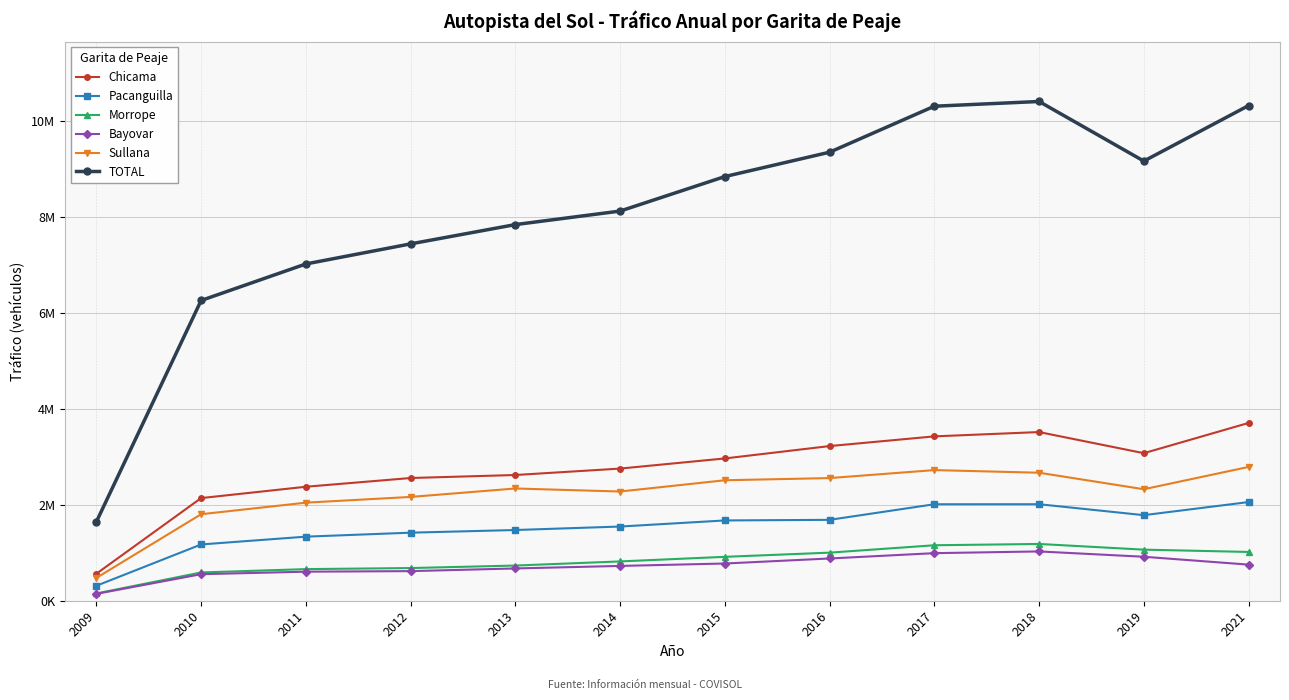

Reading left to right, what are all the values shown in this chart?

Chicama: 562620	2138374	2374466	2556372	2619086	2753000	2964126	3221860	3423876	3513828	3073561	3703711
Pacanguilla: 311566	1172338	1334758	1417716	1473116	1545466	1672472	1685066	2009943	2010360	1782443	2055465
Morrope: 151486	589016	658466	680798	732820	818750	914544	1001706	1155638	1182640	1064128	1016337
Bayovar: 143244	552874	605062	616798	672542	725056	775314	880046	990848	1026962	915938	752132
Sullana: 475654	1802208	2042914	2162304	2338279	2275198	2509794	2555115	2721476	2666589	2322711	2787352
TOTAL: 1644570	6254810	7015666	7433988	7835843	8117470	8836250	9343793	10301781	10400379	9158781	10314997